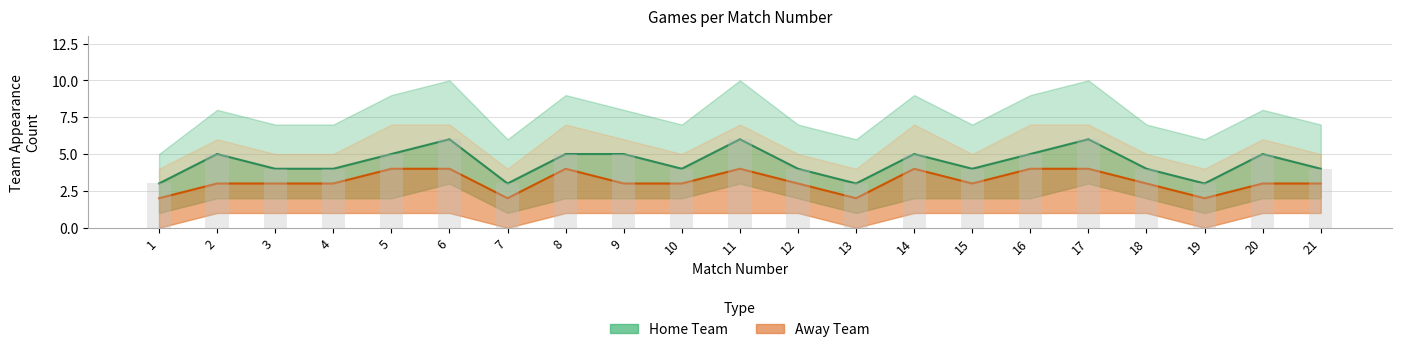

What is the difference between the Away Team values at 2 and 14?

1